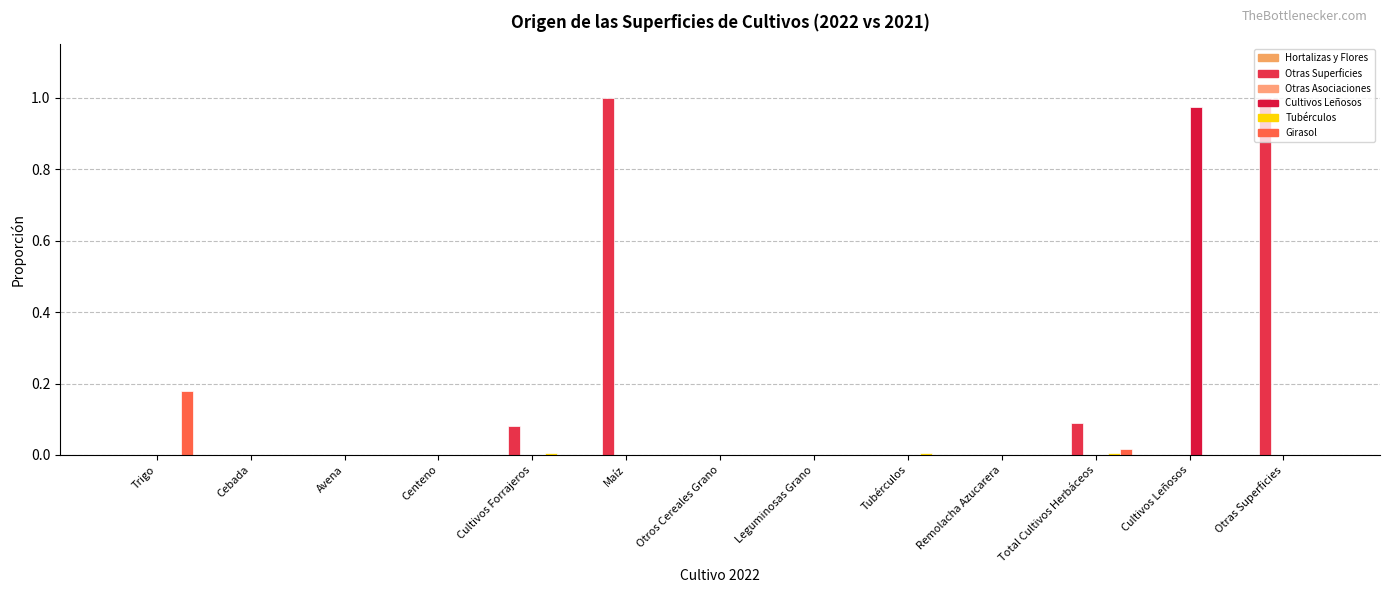

Between Cultivos Forrajeros and Otros Cereales Grano, which series saw the biggest shift?

Otras Superficies